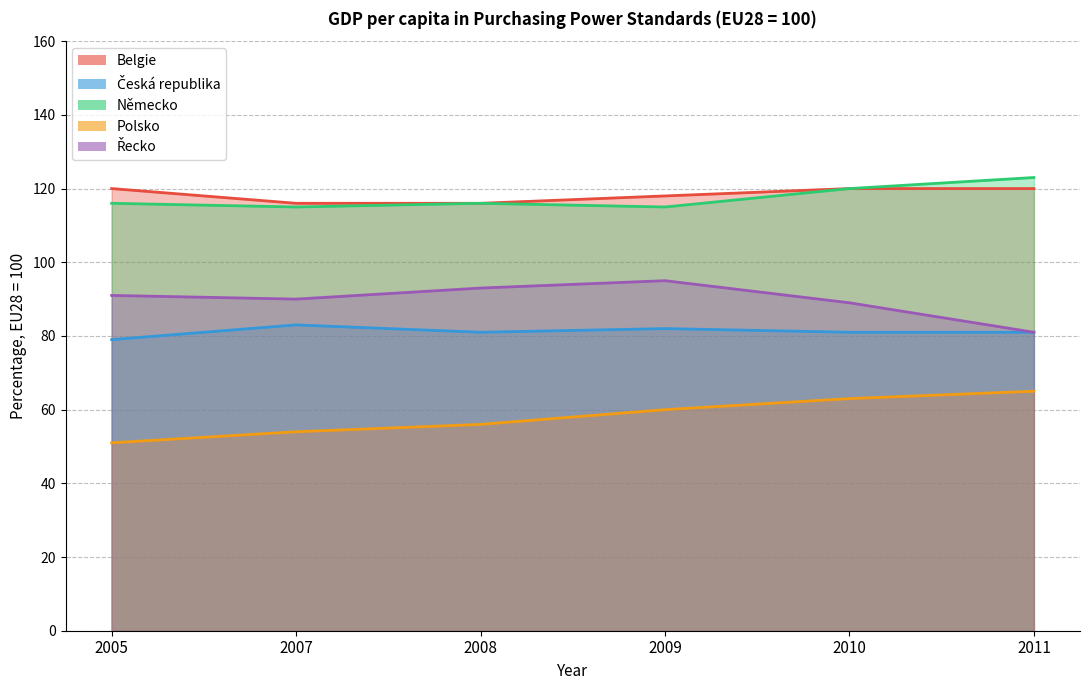

What is the difference between the highest and lowest values at 2005?

69